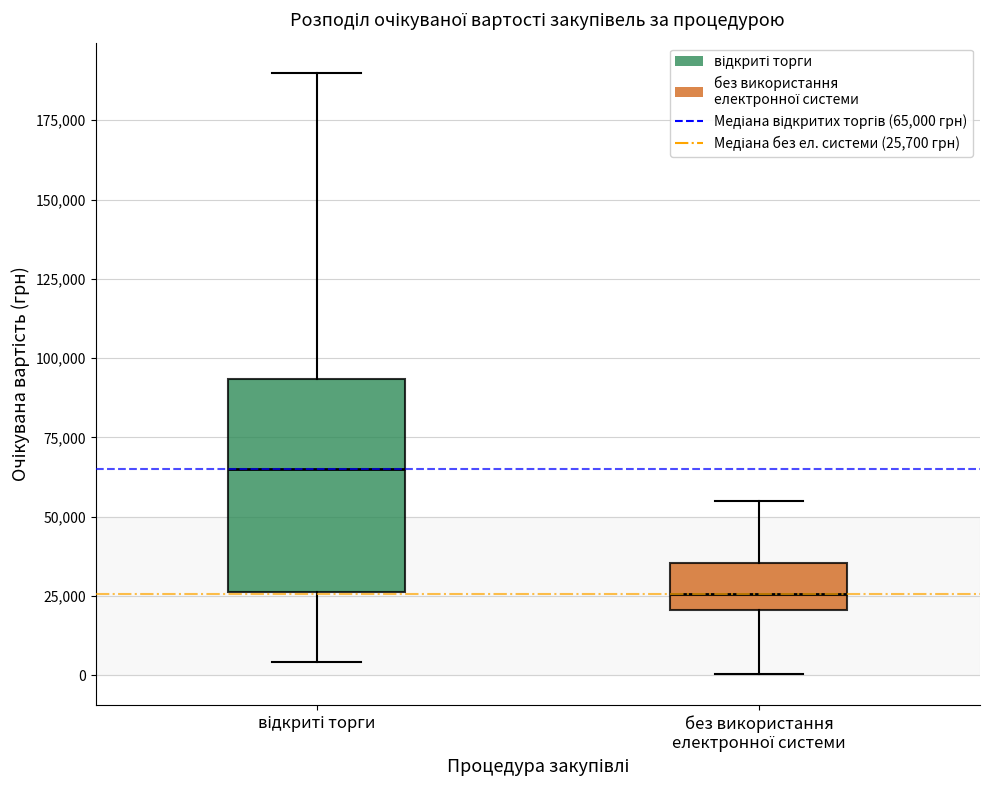

Comparing the boxes themselves (not the whiskers), which one is the tallest?

відкриті торги